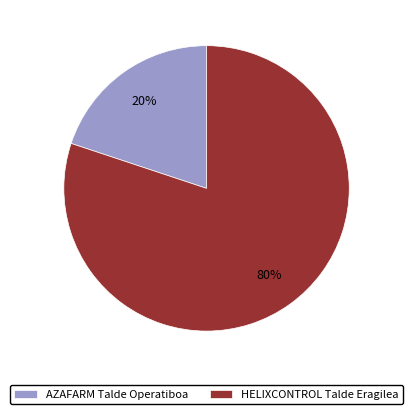

How many slices are in this pie chart?

2